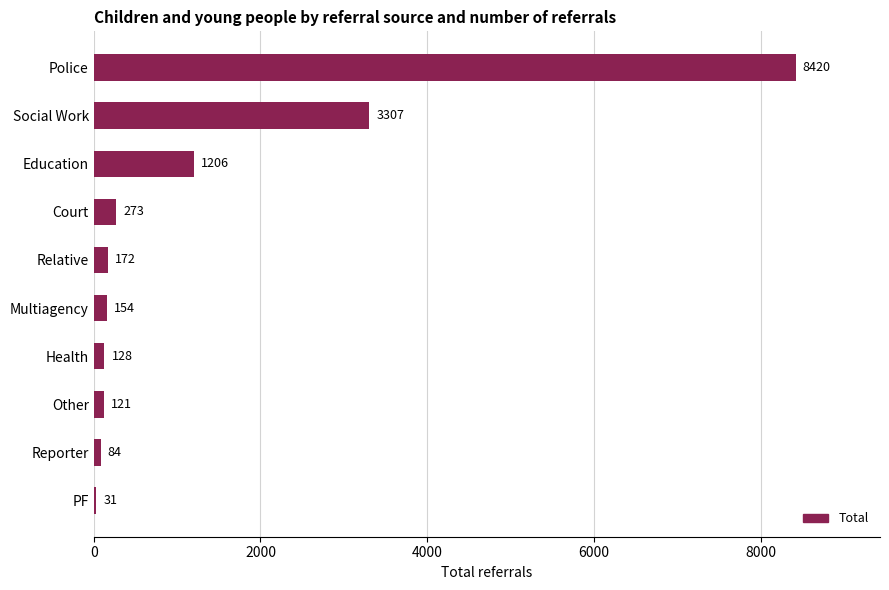

Reading bottom to top, transcribe all the data shown in this chart.

PF=31	Reporter=84	Other=121	Health=128	Multiagency=154	Relative=172	Court=273	Education=1206	Social Work=3307	Police=8420